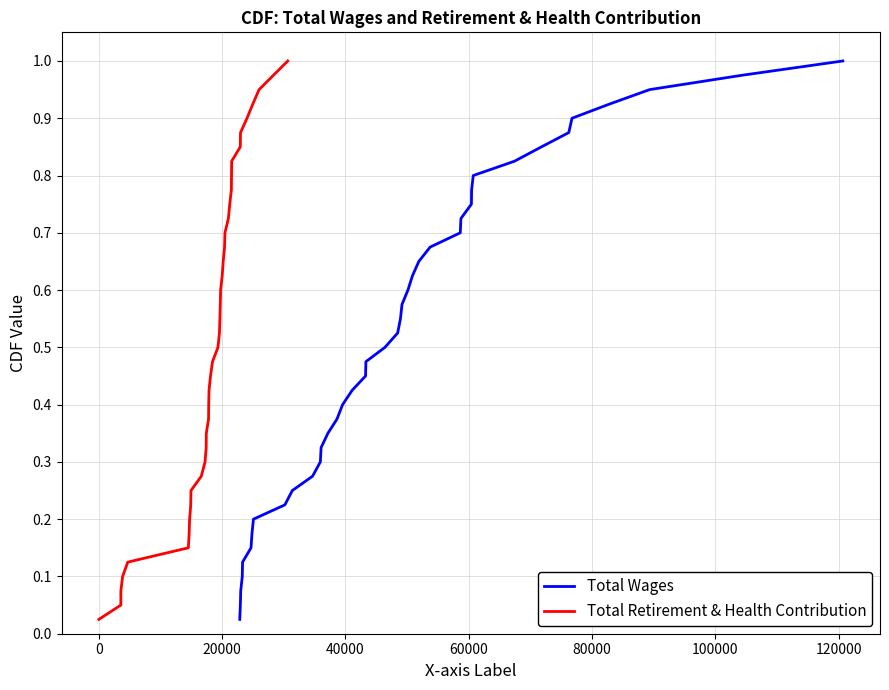

True or false: Total Wages and Total Retirement & Health Contribution intersect in this chart.

False